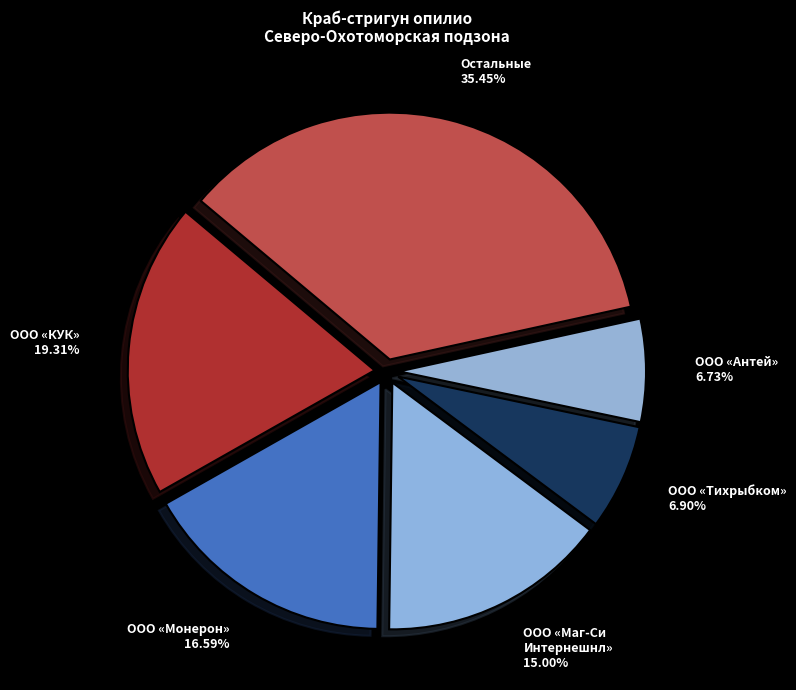

Is there a majority slice in this chart?

No